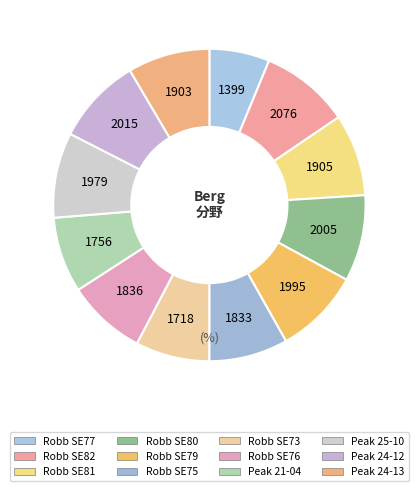

Does Robb SE77 account for over 50% of the chart?

No